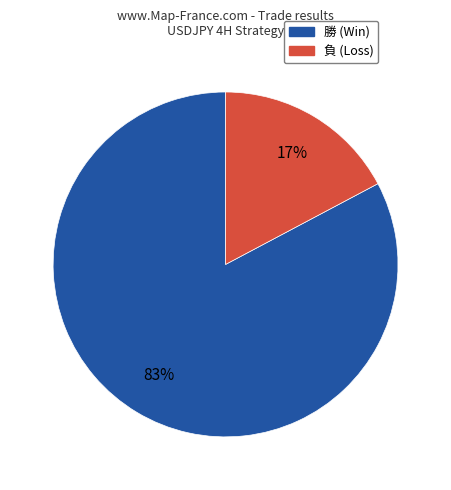

Rank the categories by value from highest to lowest.

勝 (Win), 負 (Loss)